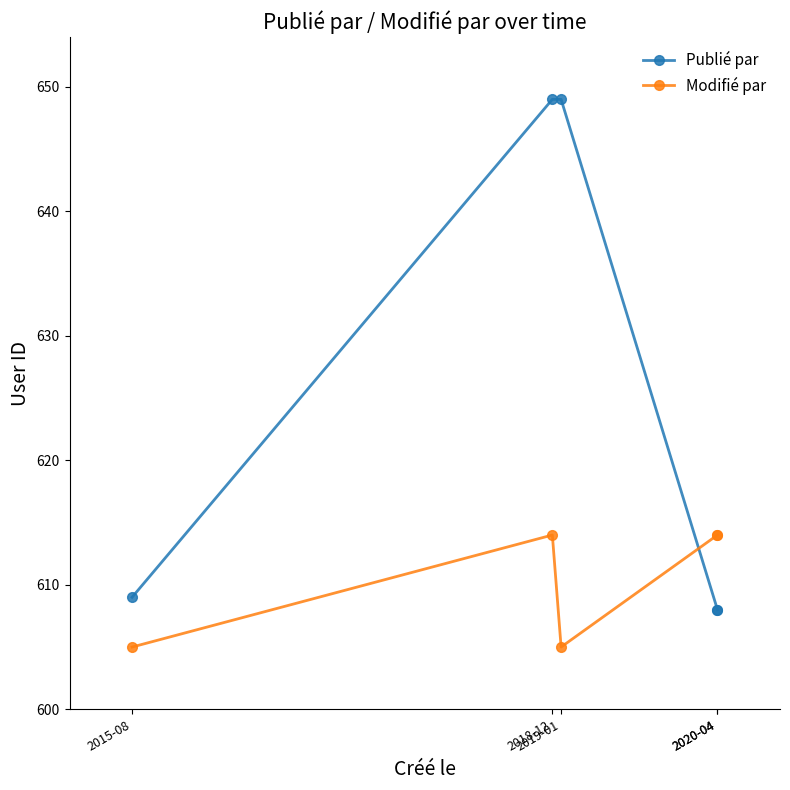

What are all the series names shown in the legend?

Publié par, Modifié par